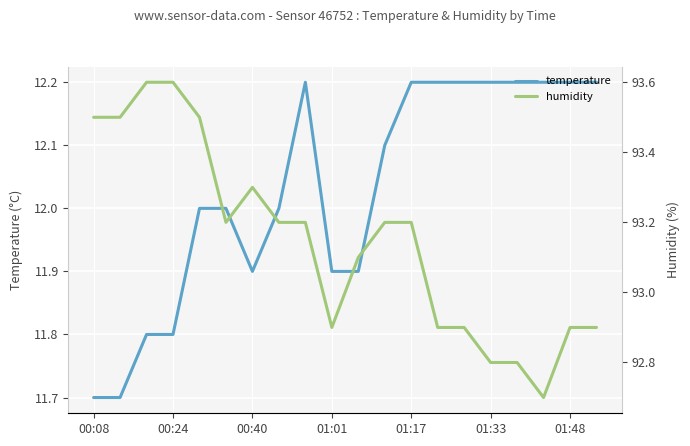

The value of temperature at 00:40 is 20.7. True or false?

False